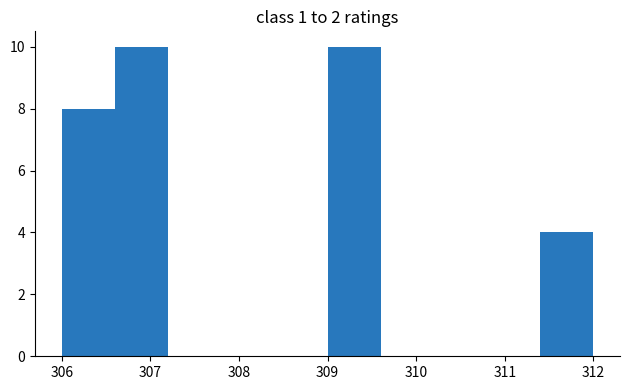

Reading left to right, list every bar in this chart as the range it spans on the x-axis followed by its height. The values are not printed on the chart, so give them approximately, as read against the axis.

306.0 to 306.6: 8
306.6 to 307.2: 10
307.2 to 307.8: 0
307.8 to 308.4: 0
308.4 to 309.0: 0
309.0 to 309.6: 10
309.6 to 310.2: 0
310.2 to 310.8: 0
310.8 to 311.4: 0
311.4 to 312.0: 4